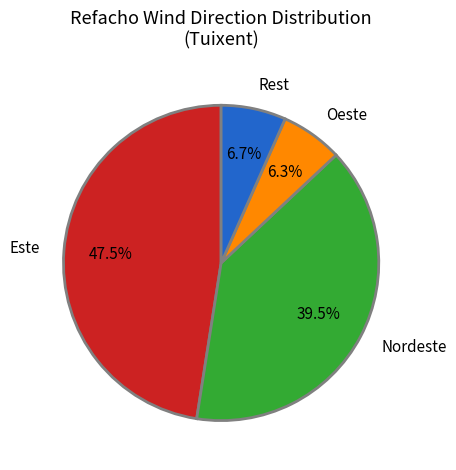

Which has a higher value, Oeste or Este?

Este